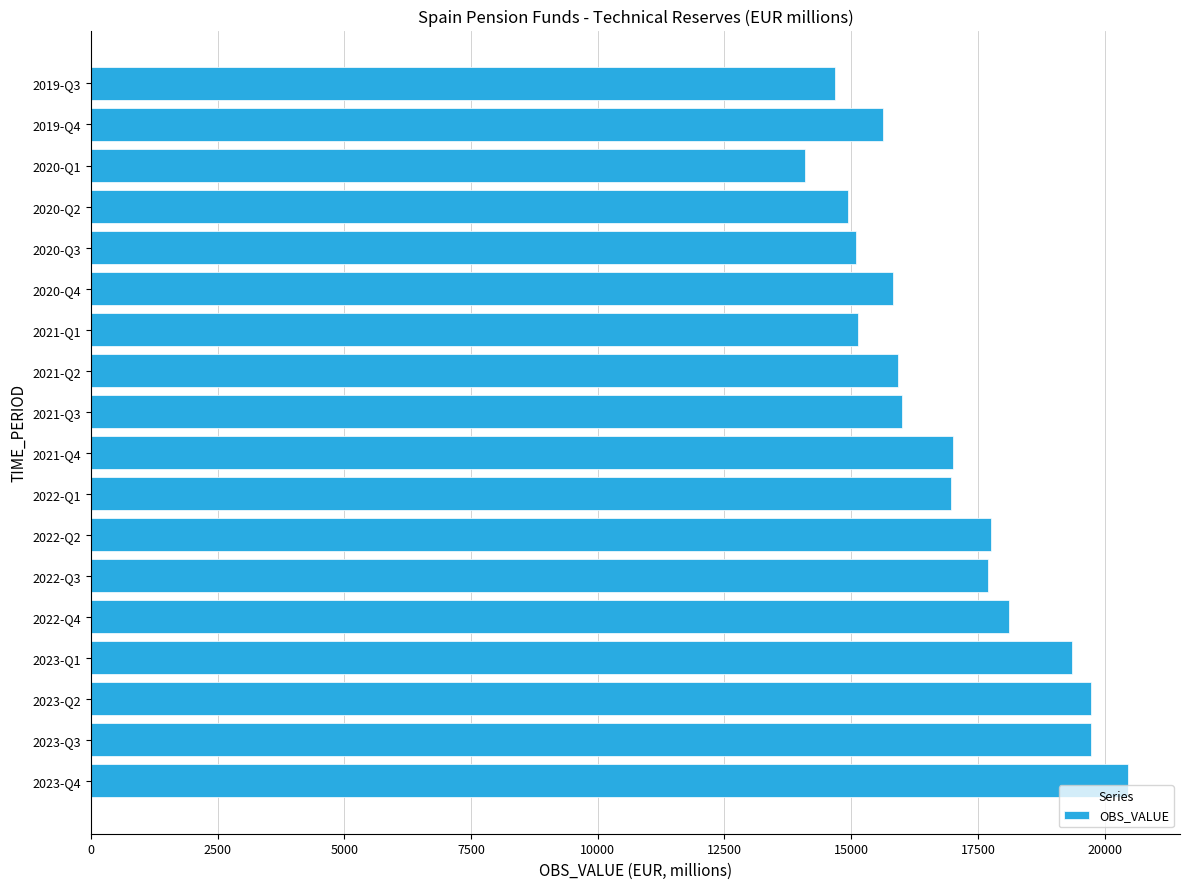

What is the label of the 17th bar from the top?

2023-Q3